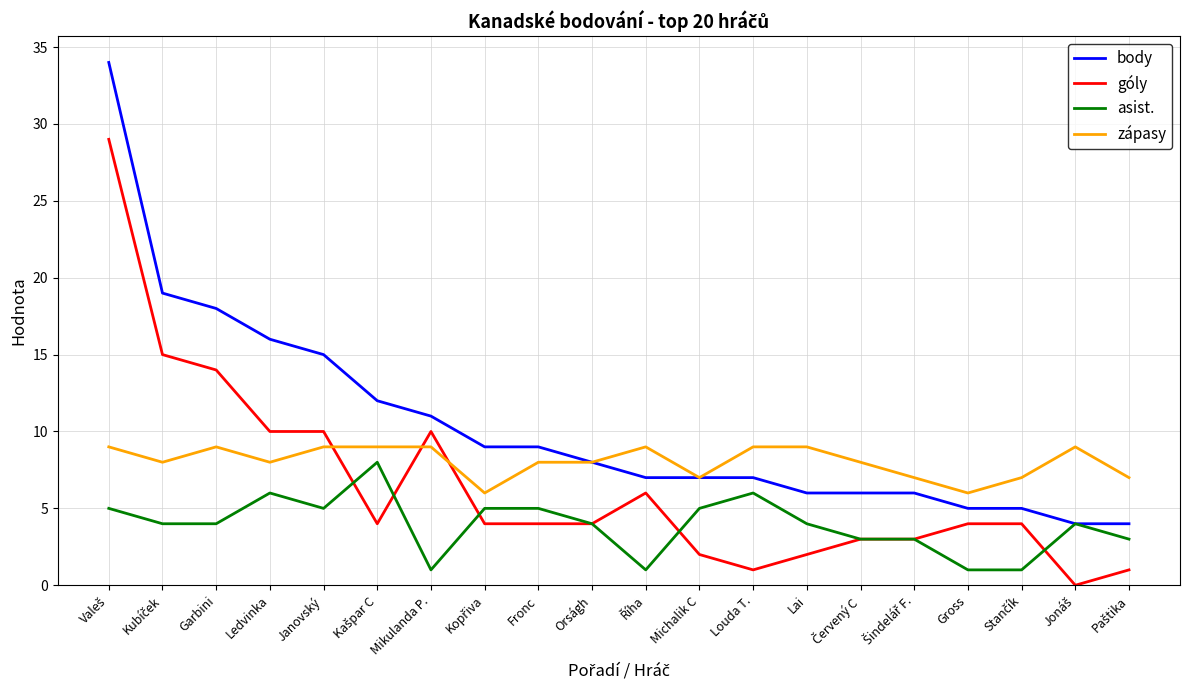

Rank the series by their maximum value, from highest to lowest.

body, góly, zápasy, asist.